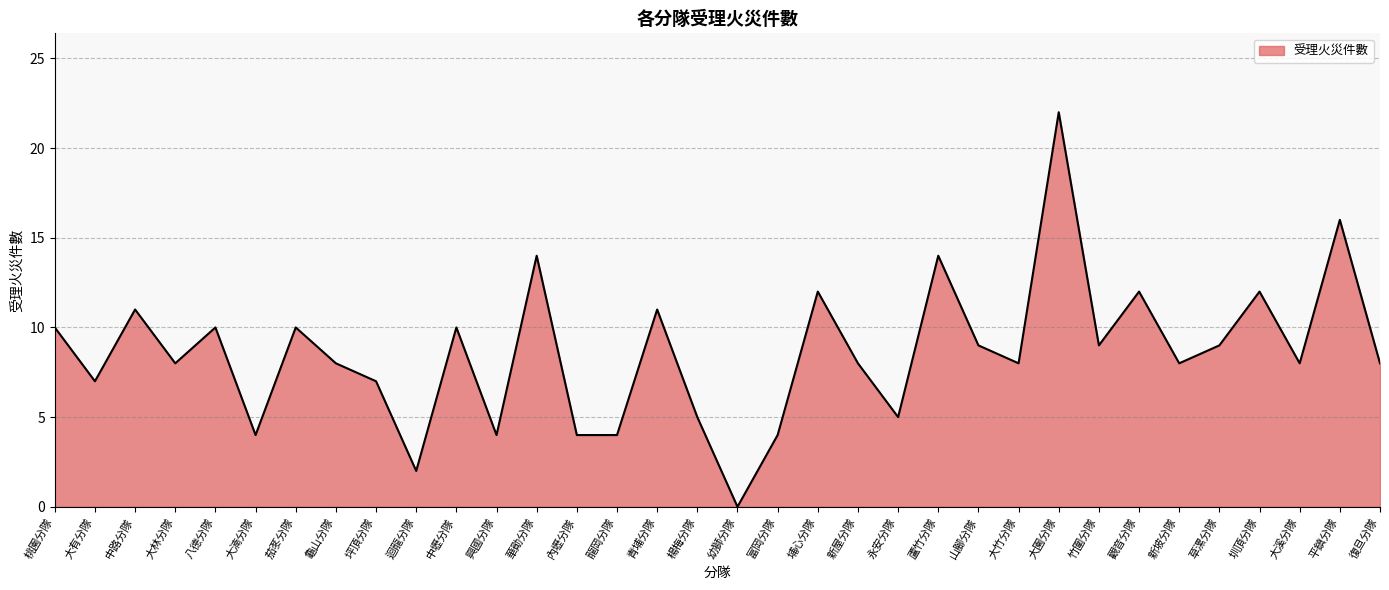

Reading left to right, list all the values displayed in this chart.

10	7	11	8	10	4	10	8	7	2	10	4	14	4	4	11	5	0	4	12	8	5	14	9	8	22	9	12	8	9	12	8	16	8